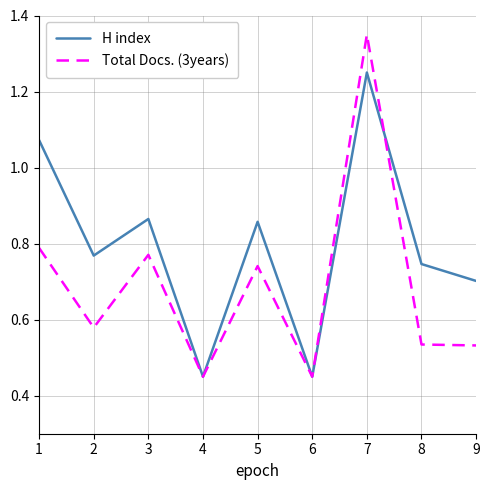

List the series in order of their peak value, lowest first.

H index, Total Docs. (3years)